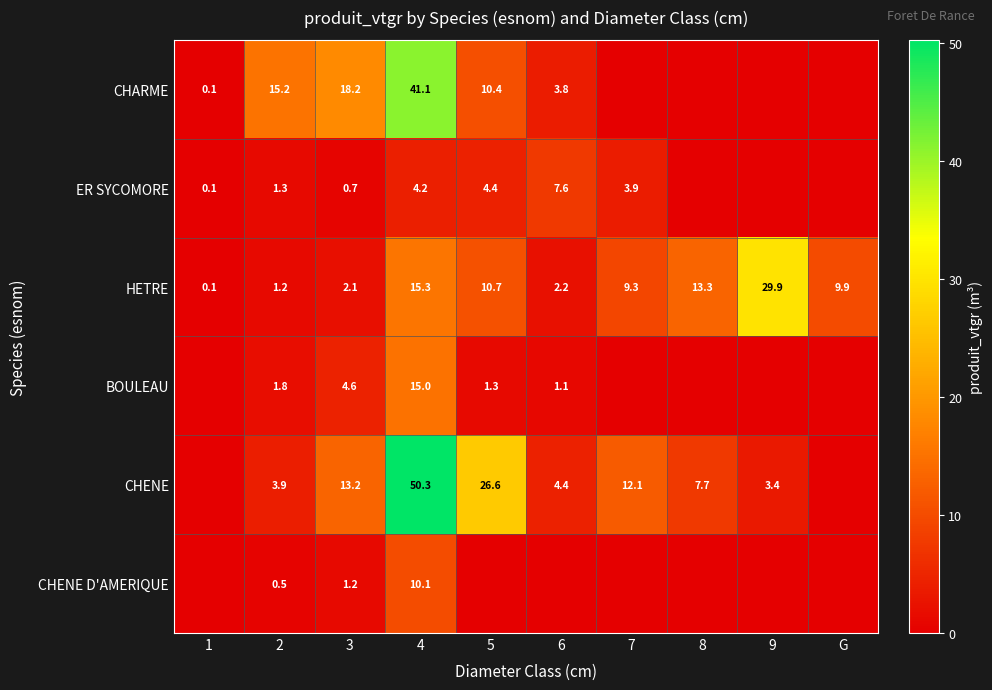

Read the HETRE value at 8.

13.3